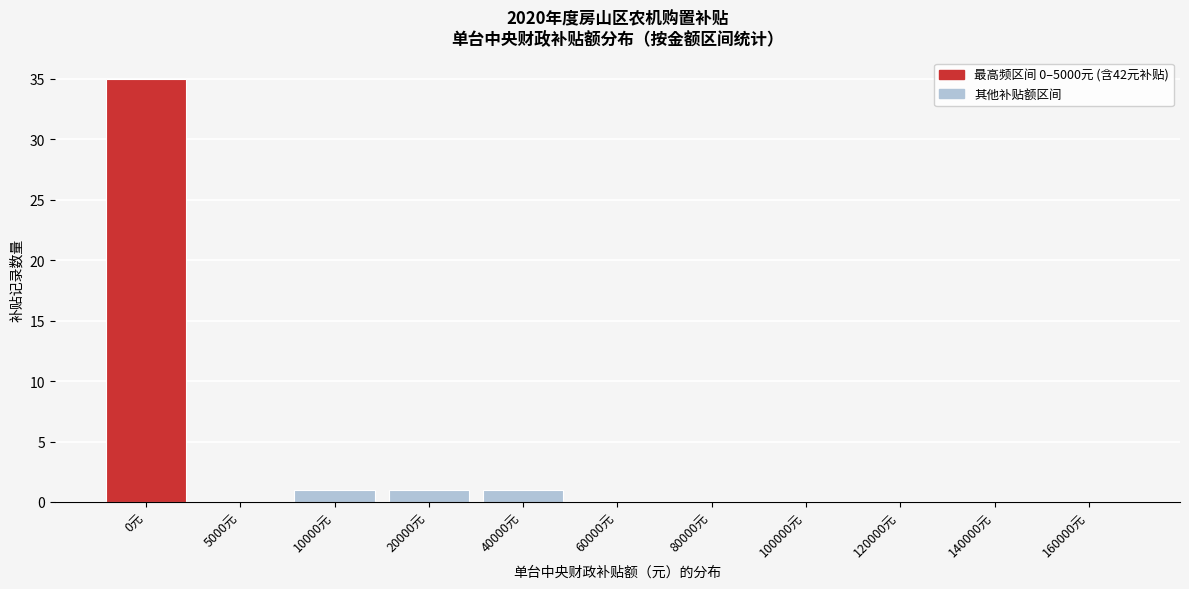

Reading left to right, transcribe all the data shown in this chart.

0元=35	5000元=0	10000元=1	20000元=1	40000元=1	60000元=0	80000元=0	100000元=0	120000元=0	140000元=0	160000元=0